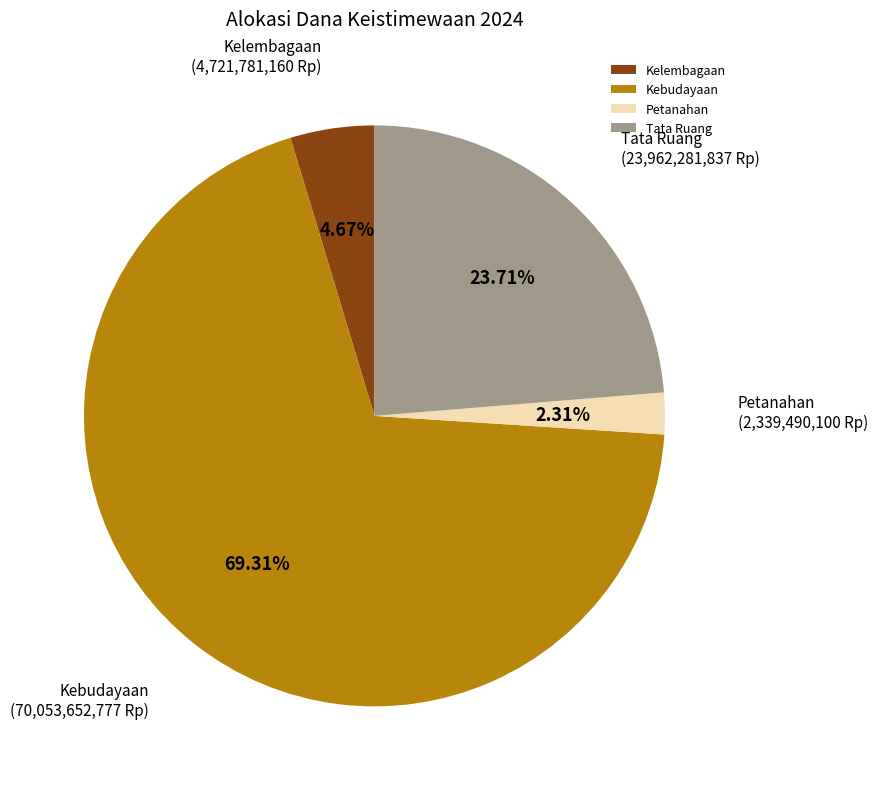

To the nearest percent, what portion does Tata Ruang represent?

24%